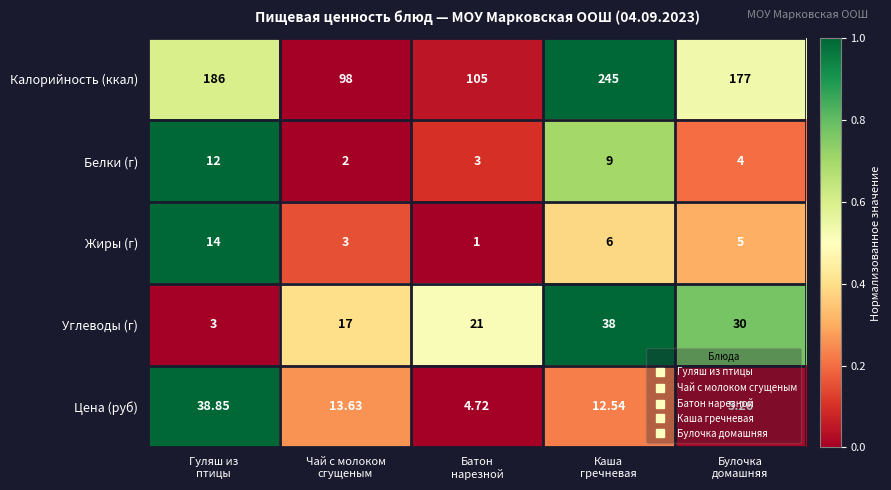

What is the greatest value displayed?

245.0